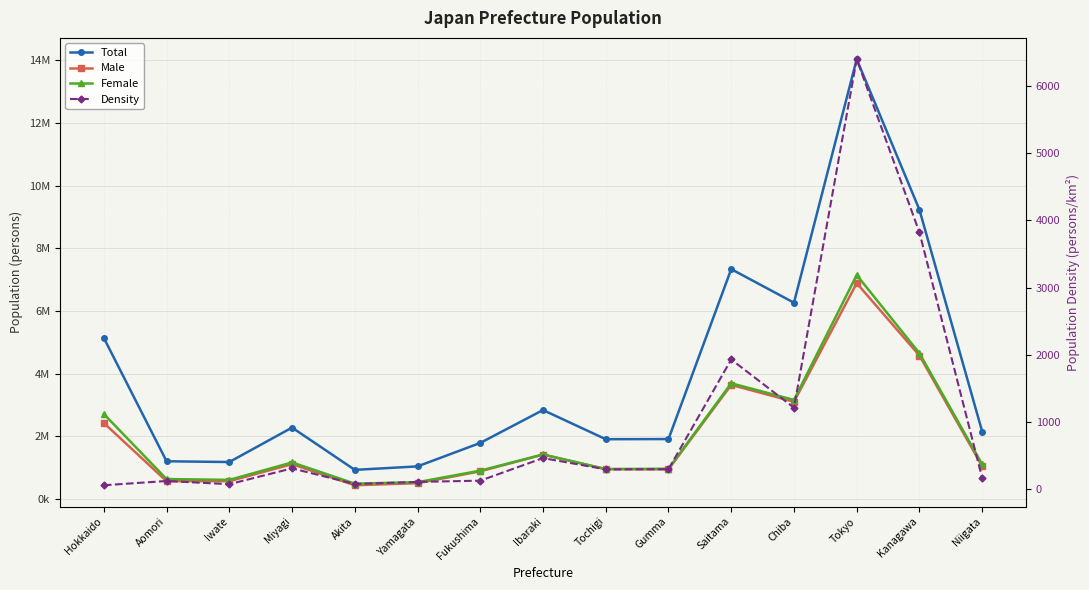

Reading right to left, transcribe all the data shown in this chart.

Total: Niigata=2152693.0	Kanagawa=9232489.0	Tokyo=14038167.0	Chiba=6265975.0	Saitama=7337089.0	Gumma=1913254.0	Tochigi=1908821.0	Ibaraki=2839555.0	Fukushima=1790181.0	Yamagata=1041025.0	Akita=929901.0	Miyagi=2279977.0	Iwate=1180595.0	Aomori=1204392.0	Hokkaido=5140354.0
Male: Niigata=1046145.0	Kanagawa=4579464.0	Tokyo=6889255.0	Chiba=3104173.0	Saitama=3642881.0	Gumma=946796.0	Tochigi=952482.0	Ibaraki=1417992.0	Fukushima=883997.0	Yamagata=504579.0	Akita=439111.0	Miyagi=1111869.0	Iwate=569710.0	Aomori=567899.0	Hokkaido=2426664.0
Female: Niigata=1106548.0	Kanagawa=4653025.0	Tokyo=7148912.0	Chiba=3161802.0	Saitama=3694208.0	Gumma=966458.0	Tochigi=956339.0	Ibaraki=1421563.0	Fukushima=906184.0	Yamagata=536446.0	Akita=490790.0	Miyagi=1168108.0	Iwate=610885.0	Aomori=636493.0	Hokkaido=2713690.0
Density: Niigata=171.1	Kanagawa=3820.9	Tokyo=6398.3	Chiba=1215.1	Saitama=1932.0	Gumma=300.7	Tochigi=297.9	Ibaraki=465.7	Fukushima=129.9	Yamagata=111.7	Akita=79.9	Miyagi=313.1	Iwate=77.3	Aomori=124.9	Hokkaido=61.6